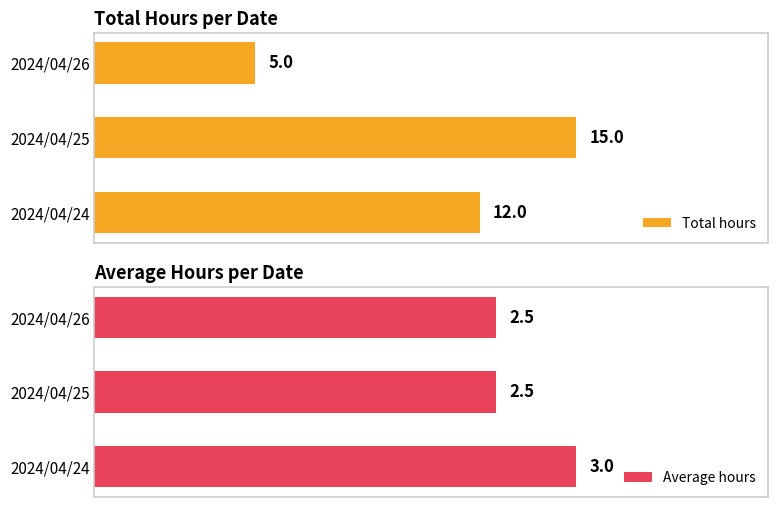

Rank the series by their average value, from lowest to highest.

Average hours, Total hours